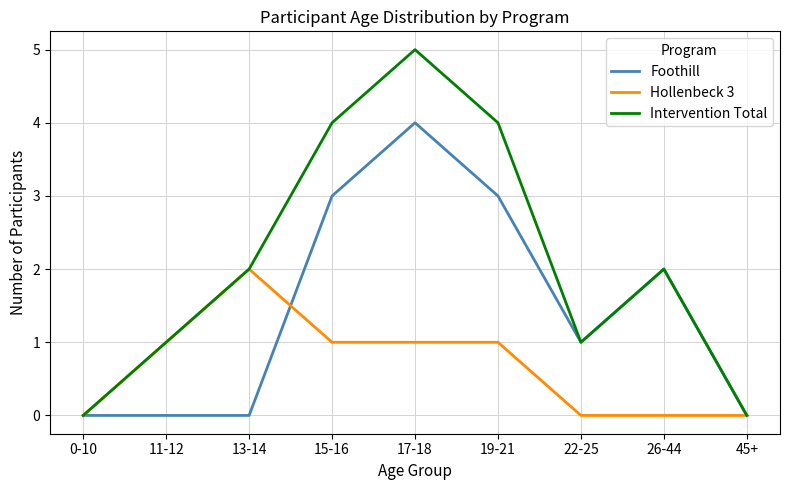

What is the spread (max minus min) of values at 11-12?

1